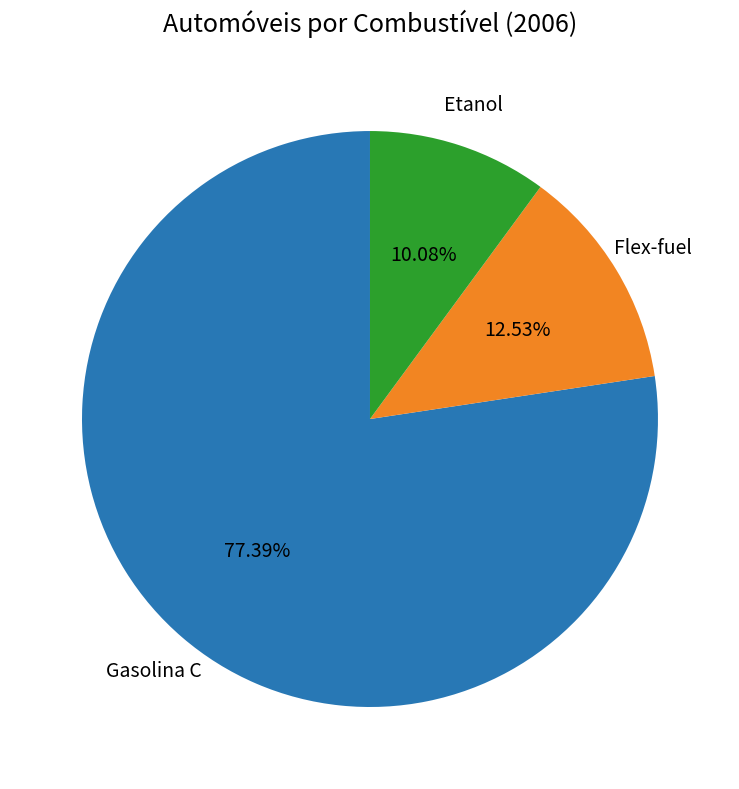

To the nearest percent, what portion does Etanol represent?

10%